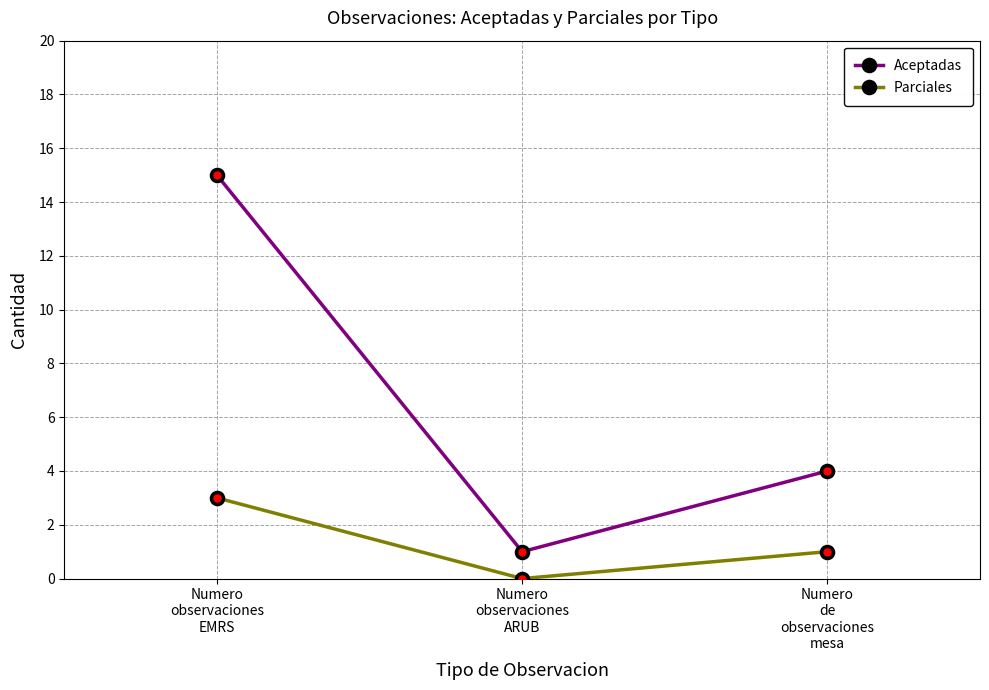

Reading left to right, transcribe all the data shown in this chart.

Aceptadas: 15	1	4
Parciales: 3	0	1